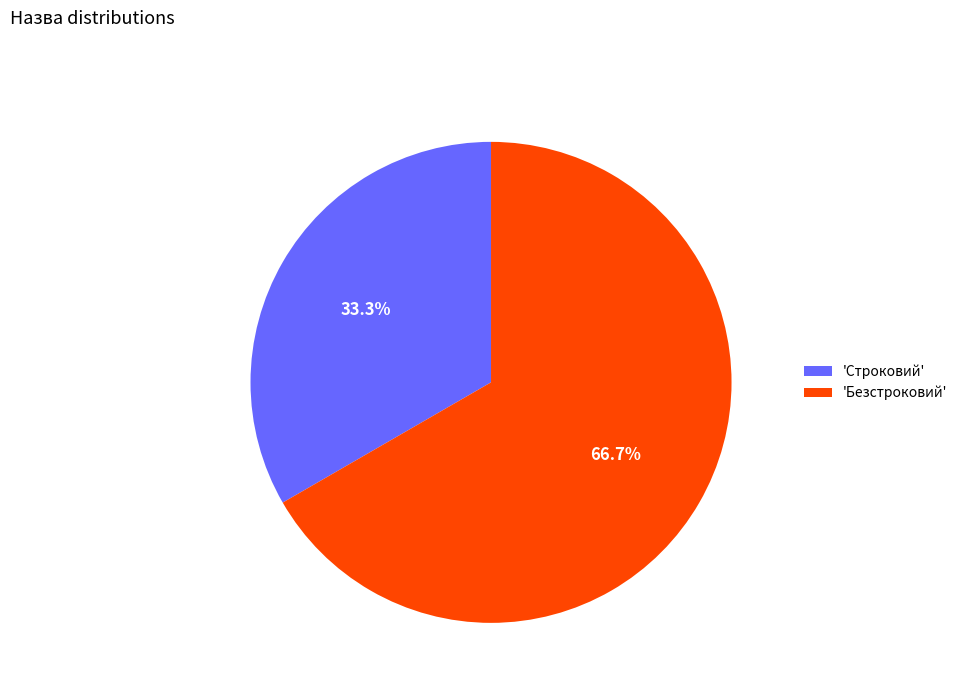

Which slice is the largest?

'Безстроковий'